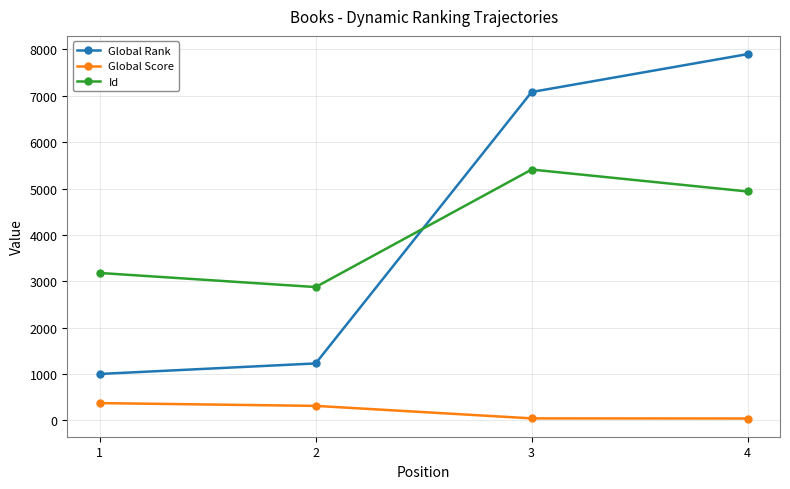

Rank the series at 1 from highest to lowest value.

Id, Global Rank, Global Score